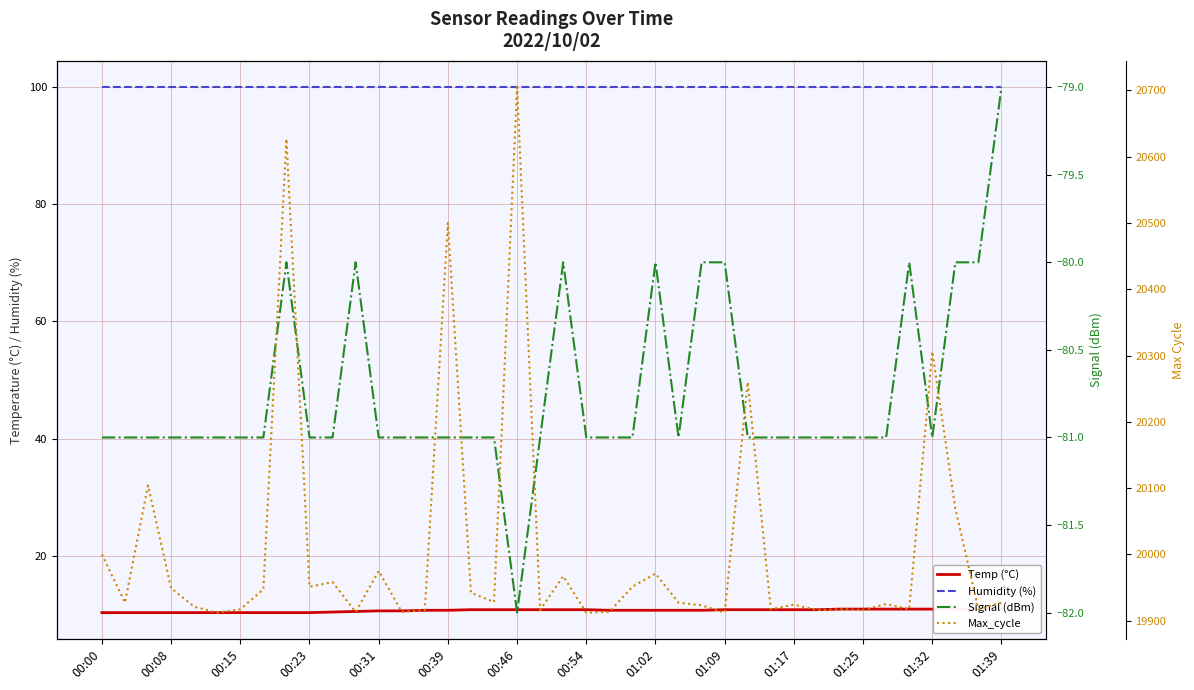

Reading left to right, list all the values displayed in this chart.

Temp (°C): 10.4	10.4	10.4	10.4	10.4	10.4	10.4	10.4	10.4	10.4	10.5	10.6	10.7	10.7	10.8	10.8	10.9	10.9	10.9	10.9	10.9	10.9	10.8	10.8	10.8	10.8	10.8	10.9	10.9	10.9	10.9	10.9	11.0	11.0	11.0	11.0	11.0	11.0	11.0	11.0
Humidity (%): 99.9	99.9	99.9	99.9	99.9	99.9	99.9	99.9	99.9	99.9	99.9	99.9	99.9	99.9	99.9	99.9	99.9	99.9	99.9	99.9	99.9	99.9	99.9	99.9	99.9	99.9	99.9	99.9	99.9	99.9	99.9	99.9	99.9	99.9	99.9	99.9	99.9	99.9	99.9	99.9
Signal (dBm): -81.0	-81.0	-81.0	-81.0	-81.0	-81.0	-81.0	-81.0	-80.0	-81.0	-81.0	-80.0	-81.0	-81.0	-81.0	-81.0	-81.0	-81.0	-82.0	-81.0	-80.0	-81.0	-81.0	-81.0	-80.0	-81.0	-80.0	-80.0	-81.0	-81.0	-81.0	-81.0	-81.0	-81.0	-81.0	-80.0	-81.0	-80.0	-80.0	-79.0
Max_cycle: 20000.0	19927.0	20104.0	19949.0	19921.0	19912.0	19917.0	19947.0	20627.0	19951.0	19958.0	19913.0	19975.0	19913.0	19916.0	20500.0	19942.0	19928.0	20705.0	19916.0	19967.0	19912.0	19913.0	19951.0	19971.0	19927.0	19923.0	19912.0	20260.0	19917.0	19924.0	19916.0	19917.0	19916.0	19925.0	19917.0	20306.0	20069.0	19917.0	19927.0